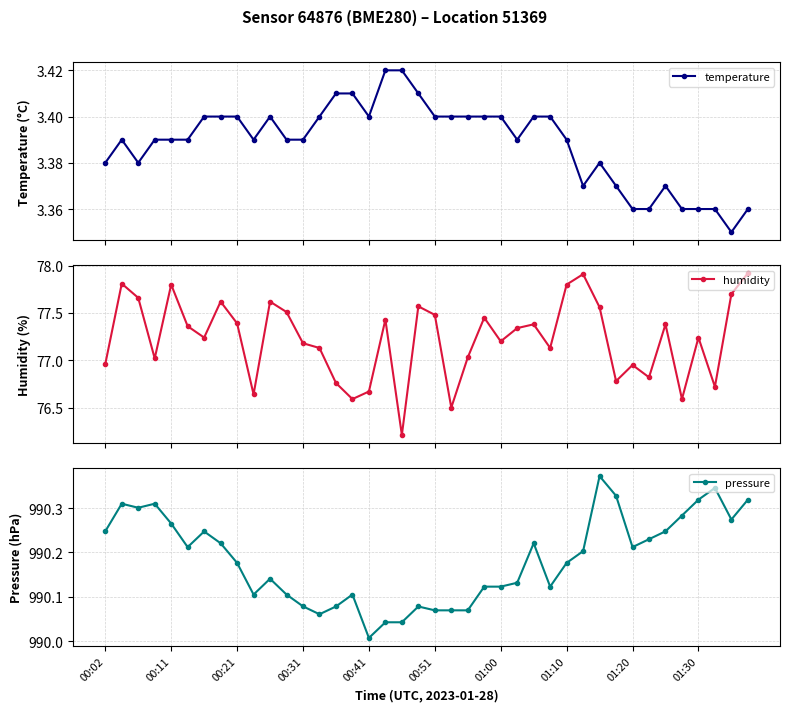

Reading left to right, what are all the values shown in this chart?

temperature: 3.4	3.4	3.4	3.4	3.4	3.4	3.4	3.4	3.4	3.4	3.4	3.4	3.4	3.4	3.4	3.4	3.4	3.4	3.4	3.4	3.4	3.4	3.4	3.4	3.4	3.4	3.4	3.4	3.4	3.4	3.4	3.4	3.4	3.4	3.4	3.4	3.4	3.4	3.4	3.4
humidity: 77.0	77.8	77.7	77.0	77.8	77.4	77.2	77.6	77.4	76.6	77.6	77.5	77.2	77.1	76.8	76.6	76.7	77.4	76.2	77.6	77.5	76.5	77.0	77.5	77.2	77.3	77.4	77.1	77.8	77.9	77.6	76.8	77.0	76.8	77.4	76.6	77.2	76.7	77.7	77.9
pressure: 990.2	990.3	990.3	990.3	990.3	990.2	990.2	990.2	990.2	990.1	990.1	990.1	990.1	990.1	990.1	990.1	990.0	990.0	990.0	990.1	990.1	990.1	990.1	990.1	990.1	990.1	990.2	990.1	990.2	990.2	990.4	990.3	990.2	990.2	990.2	990.3	990.3	990.3	990.3	990.3